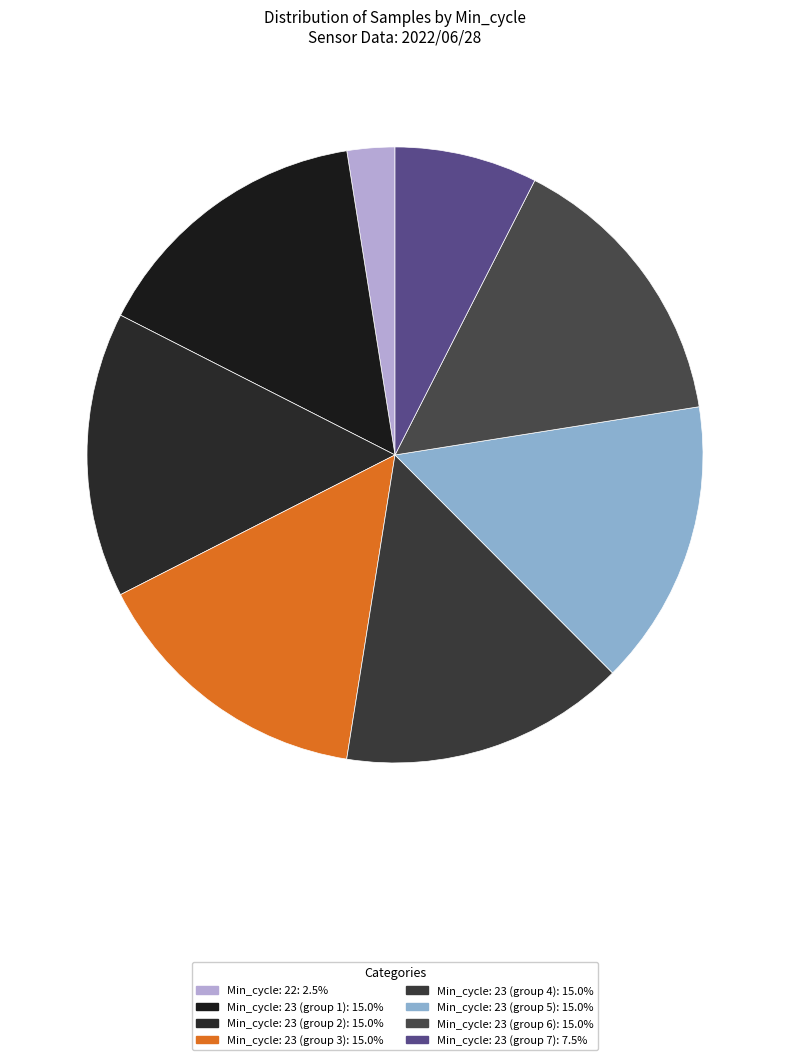

Which slice is the largest?

23